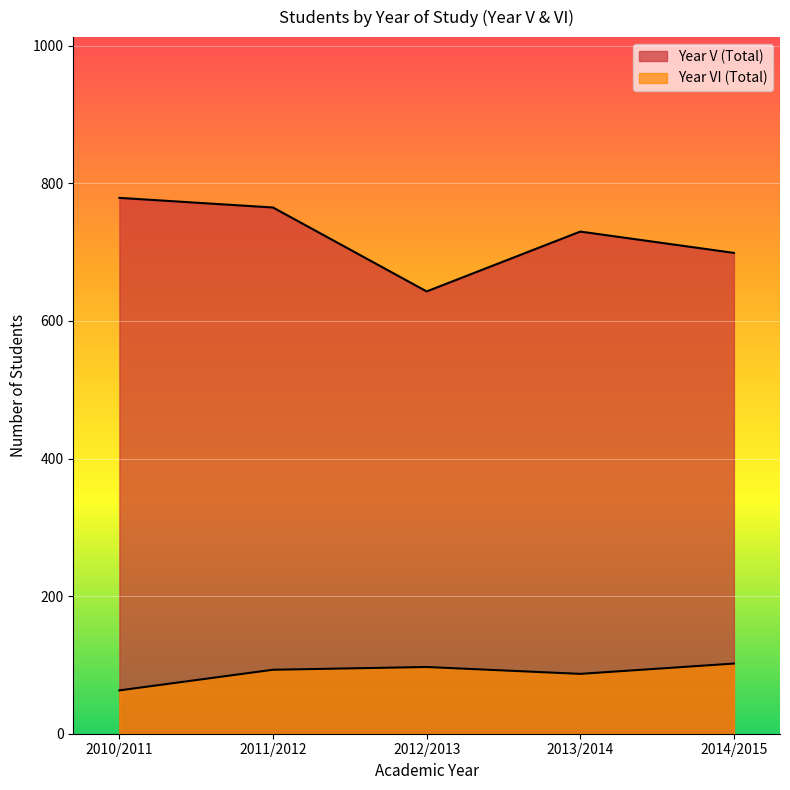

The Year V (Total) series shows 643 at 2012/2013. True or false?

True